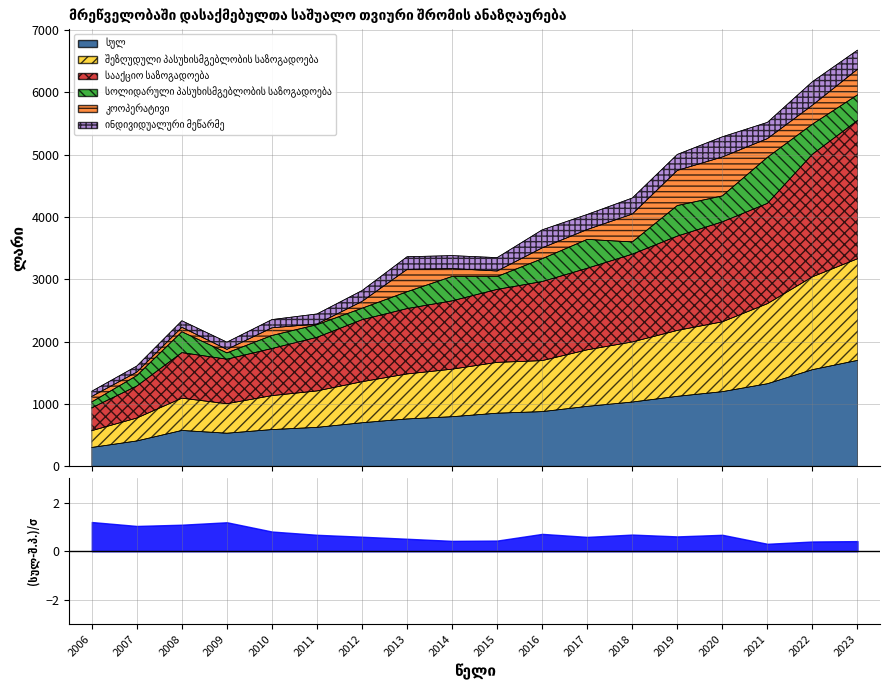

At which category does the chart reach its peak across all series?

2023